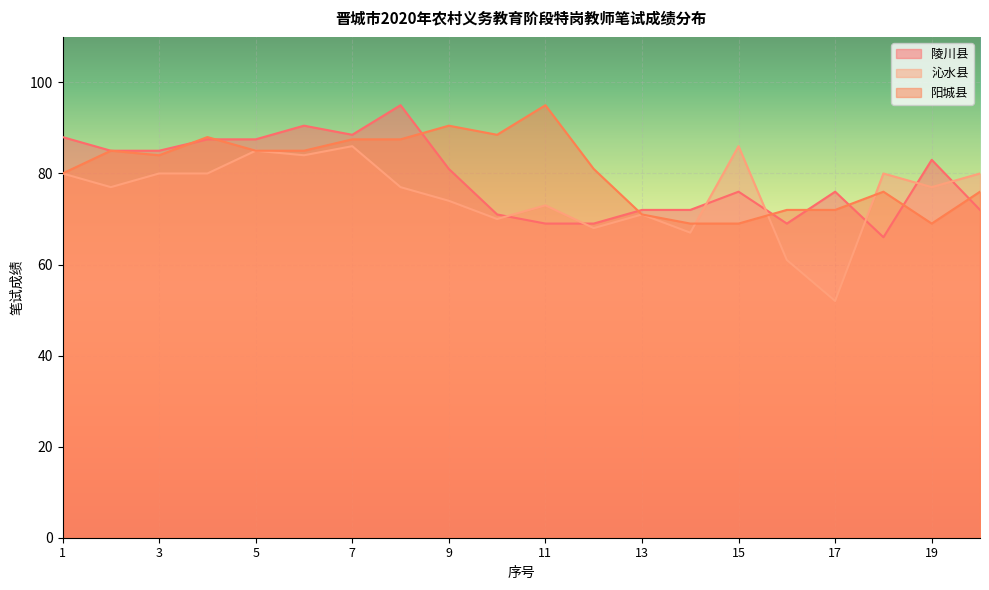

What is the sum of all 阳城县 values?

1611.0